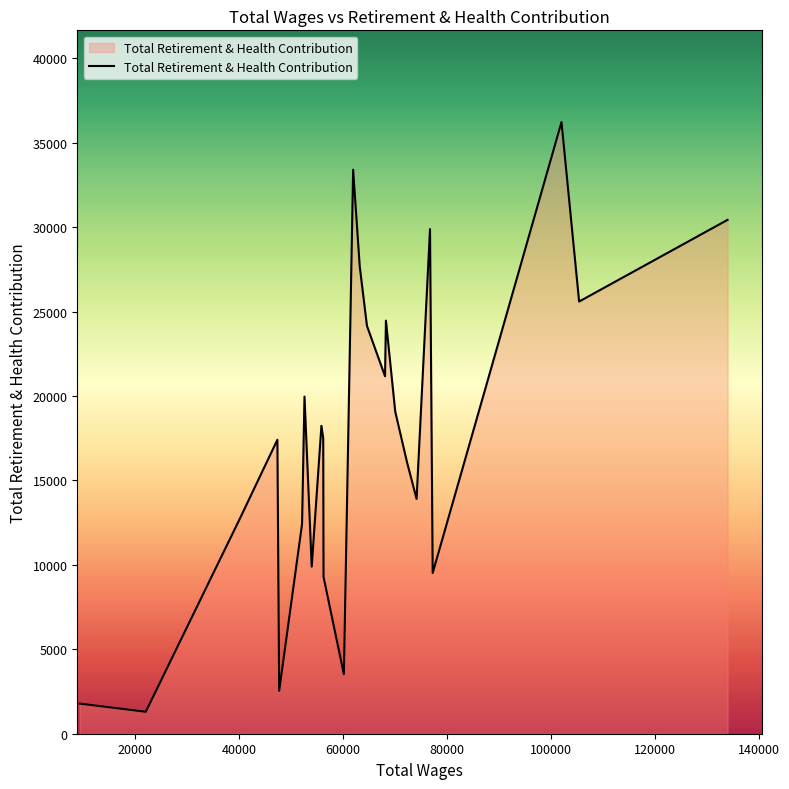

What is the maximum value shown in the chart?

36226